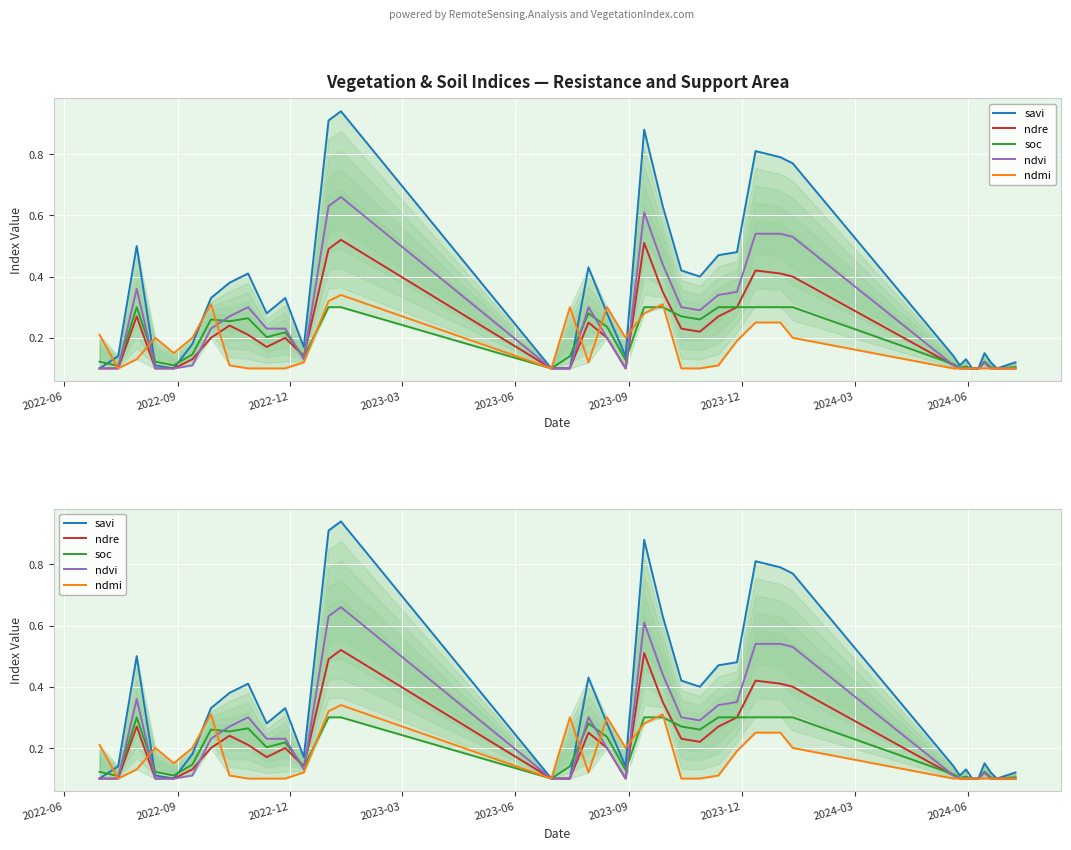

What is the difference between the maximum and second lowest values in the savi series?

0.8